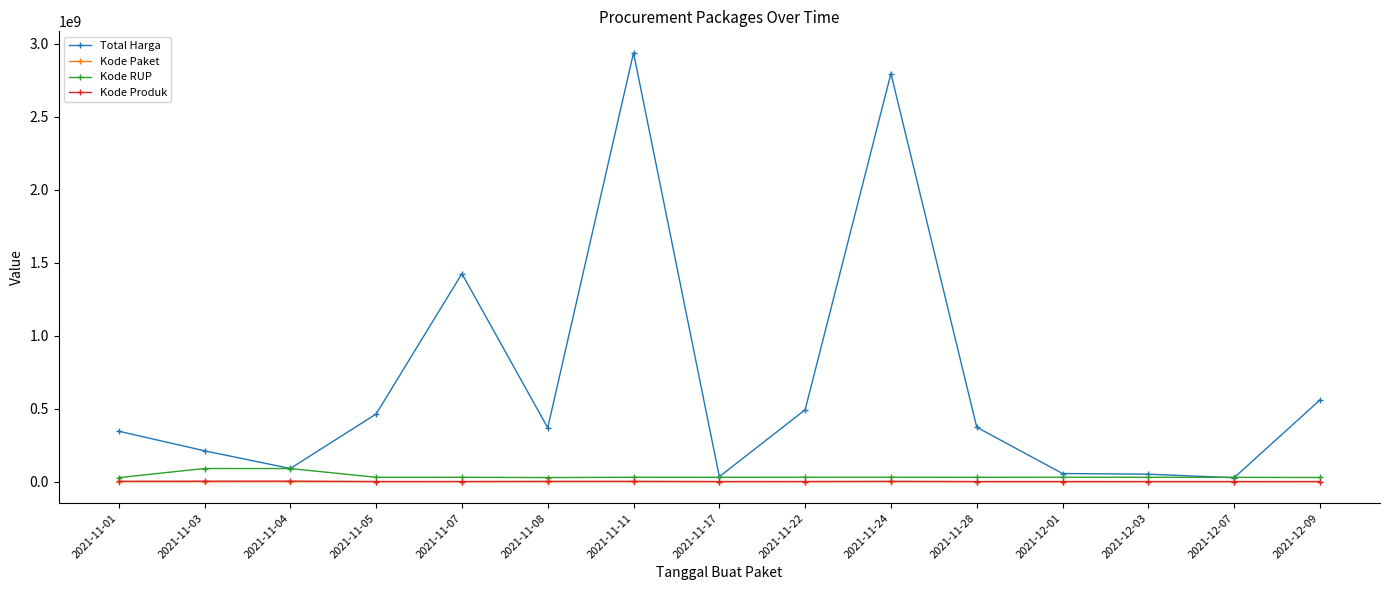

What position from the left is 2021-12-07?

14